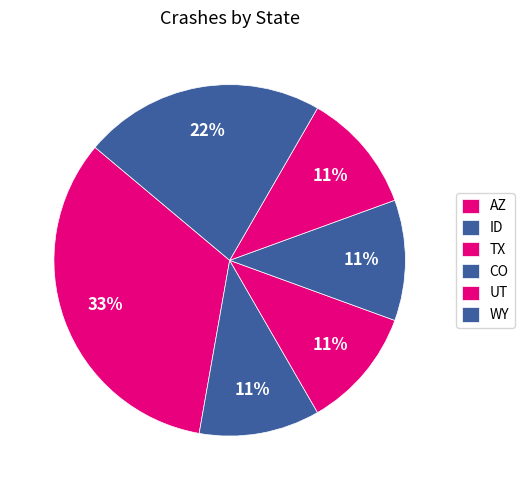

Which category has the biggest portion of the pie?

AZ